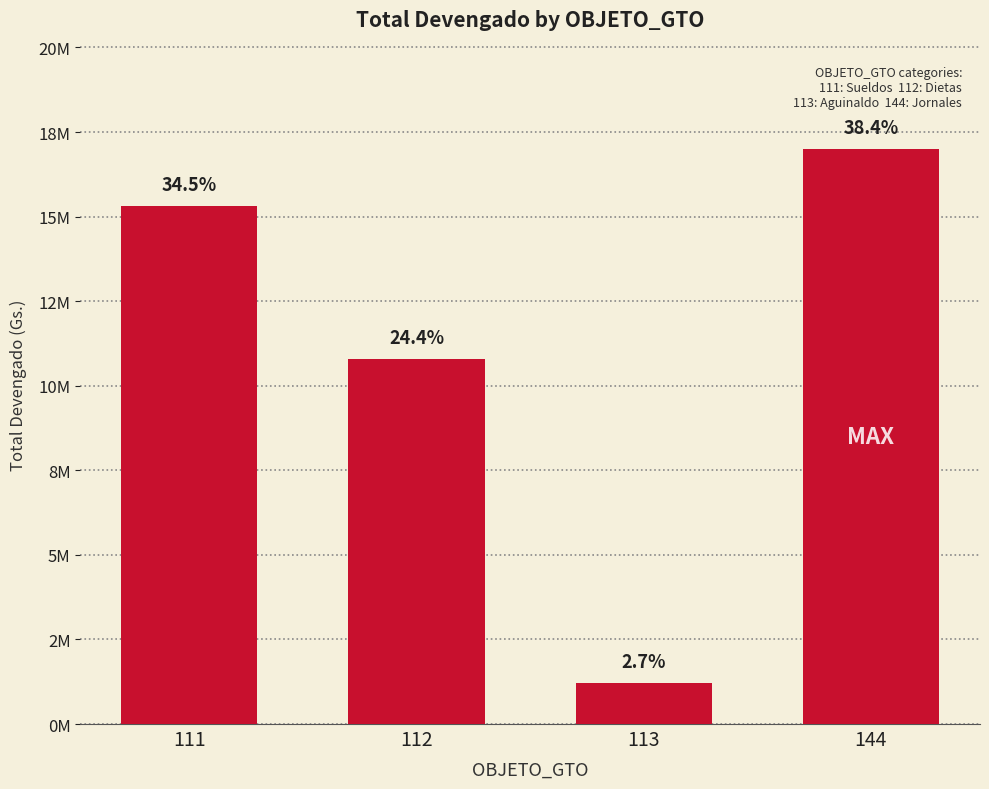

Between 112 and 144, which is larger?

144